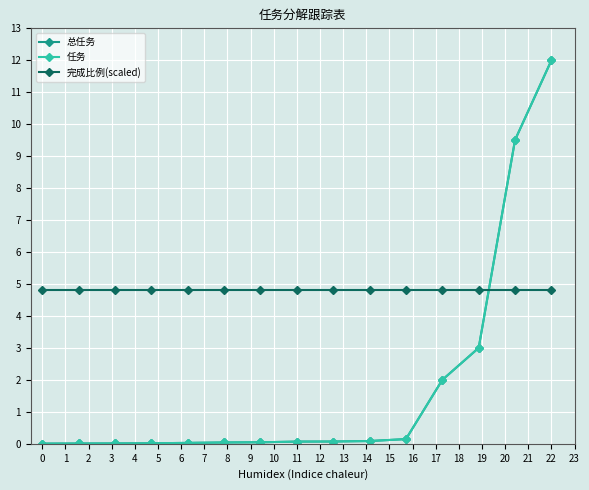

Reading left to right, extract all data points from this chart.

总任务: 0.0	0.0	0.0	0.0	0.0	0.0	0.0	0.1	0.1	0.1	0.1	2.0	3.0	9.5	12.0
任务: 0.0	0.0	0.0	0.0	0.0	0.0	0.0	0.1	0.1	0.1	0.1	2.0	3.0	9.5	12.0
完成比例(scaled): 4.8	4.8	4.8	4.8	4.8	4.8	4.8	4.8	4.8	4.8	4.8	4.8	4.8	4.8	4.8